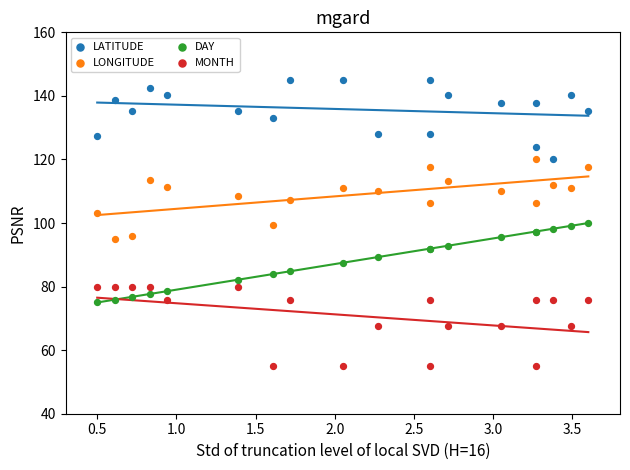

What are all the series names shown in the legend?

LATITUDE, LONGITUDE, DAY, MONTH